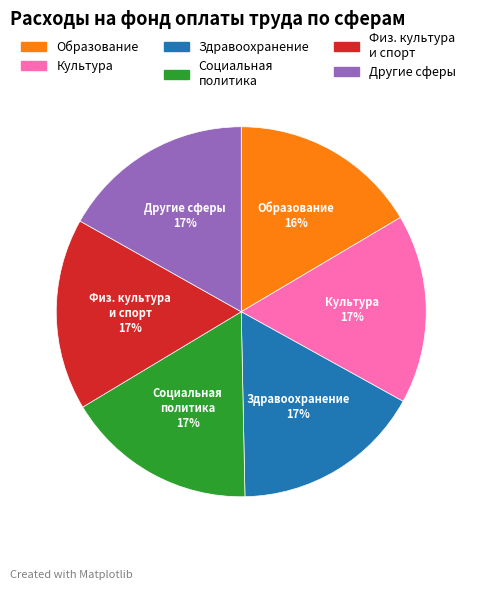

Is there any slice that represents more than half of the pie?

No